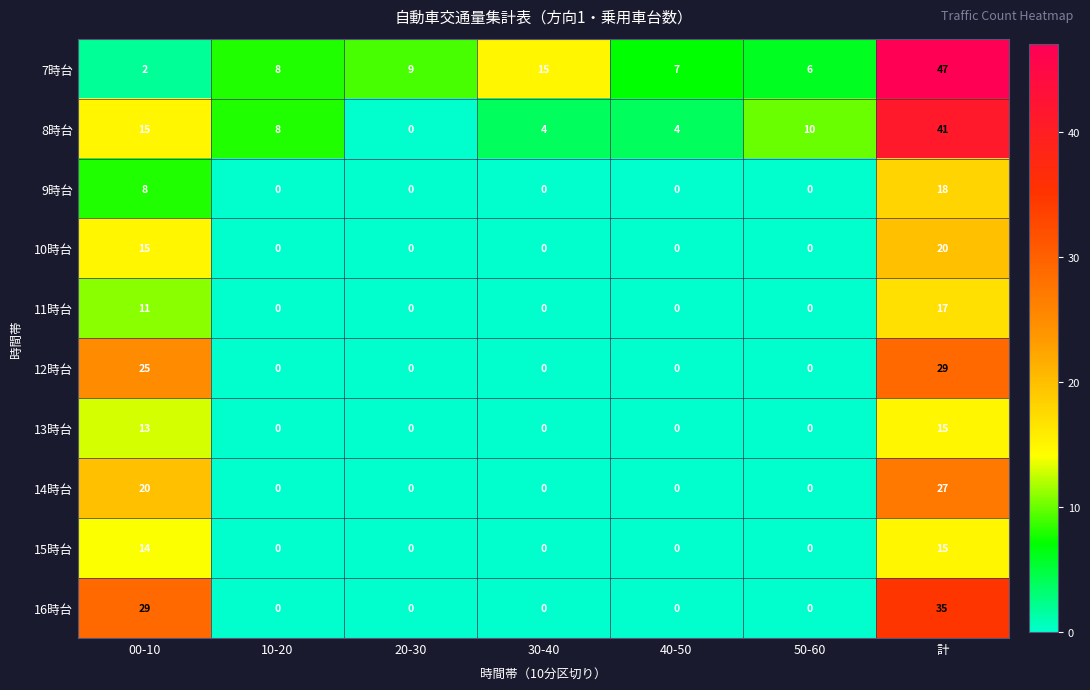

What is the maximum value shown in the chart?

47